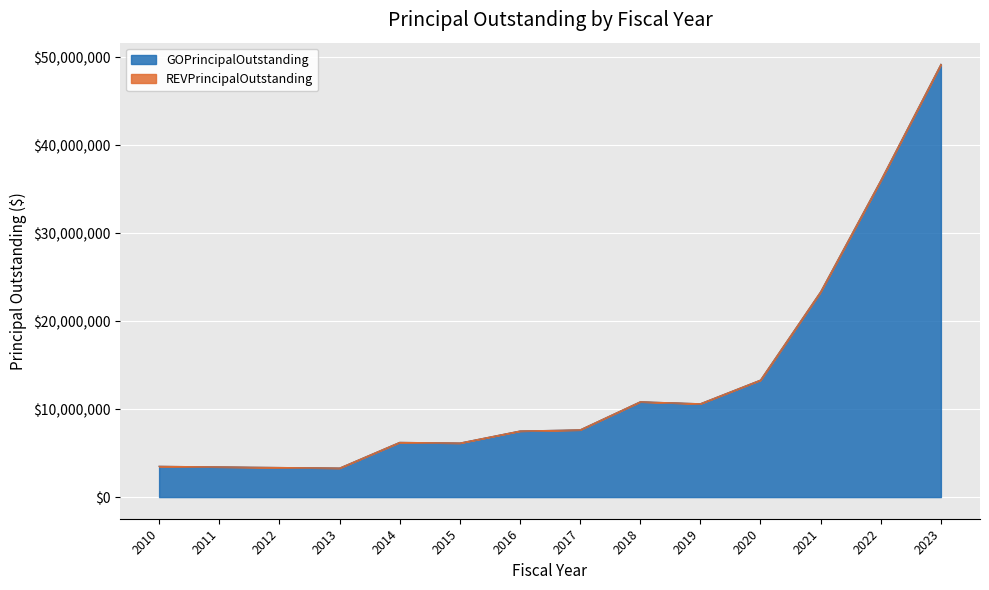

What is the minimum value shown in the chart?

3295000